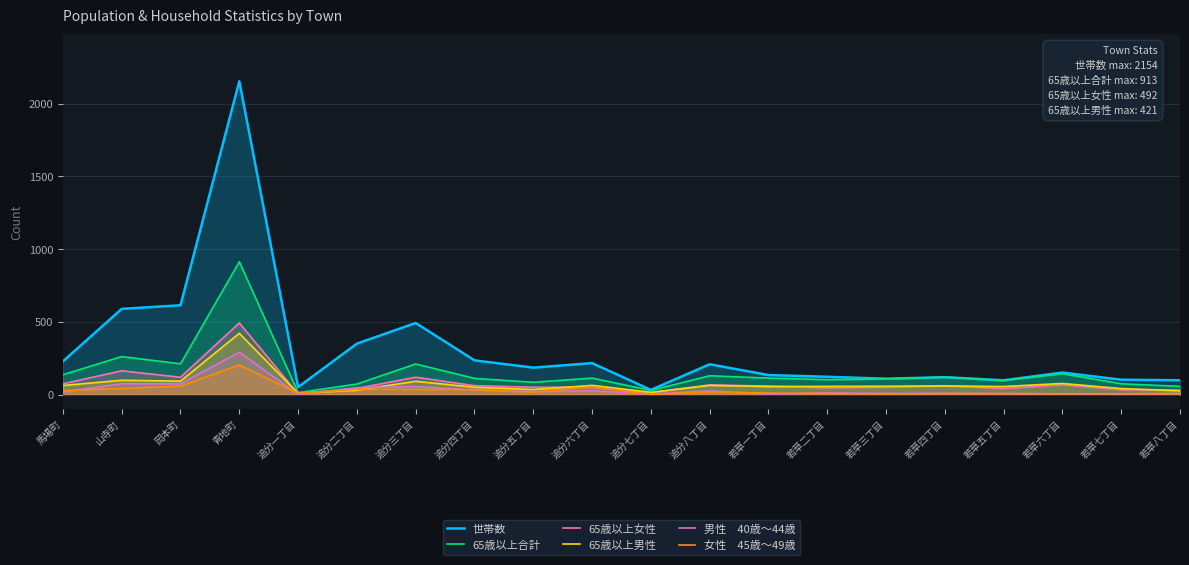

How many lines are shown in the chart?

6